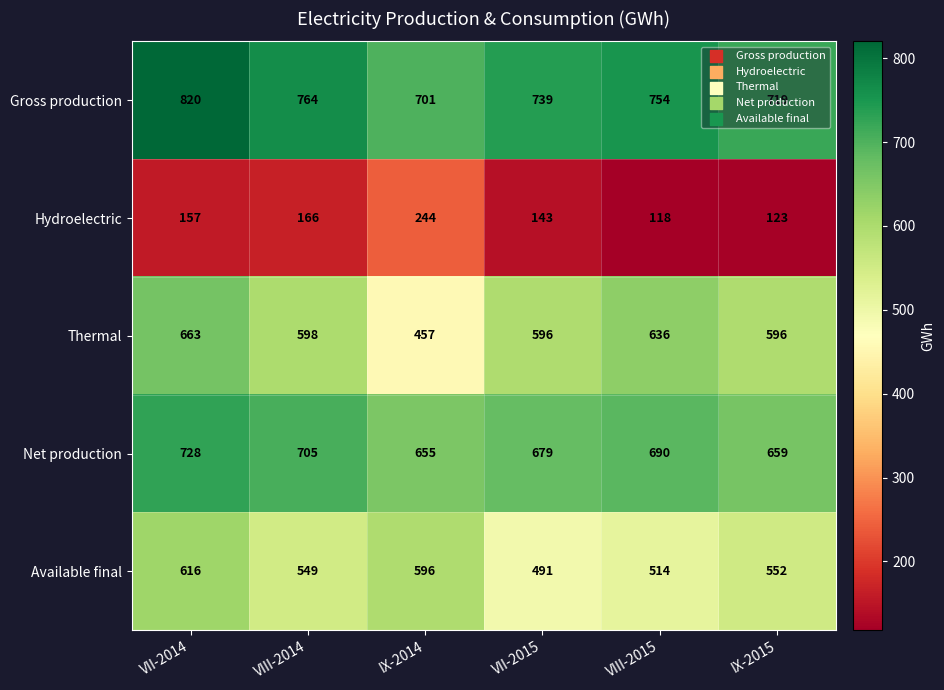

What is the difference between the second highest and minimum values in the Gross production series?

63